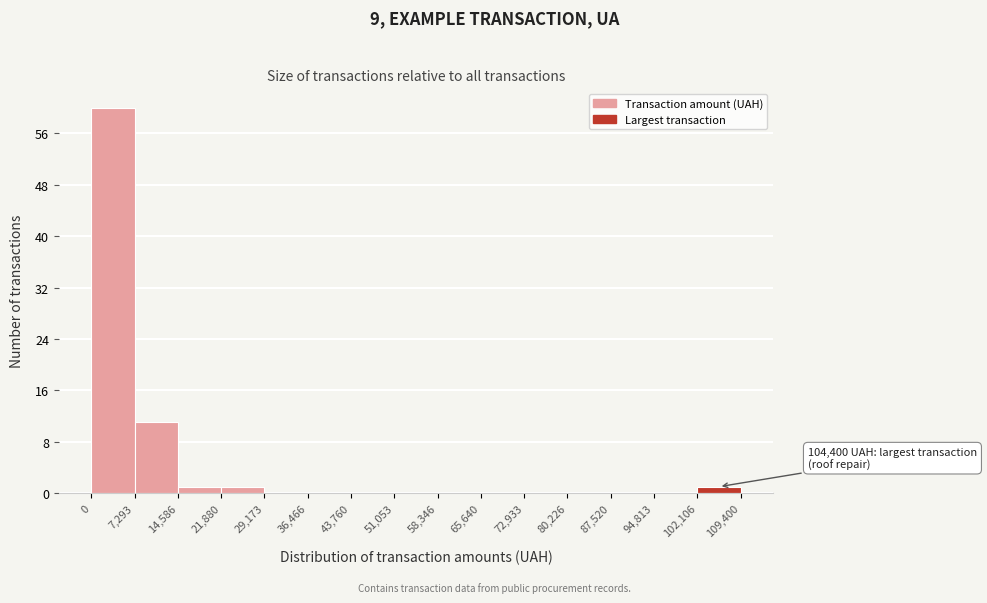

Which range on the x-axis has the tallest bar?

0 to 7,293